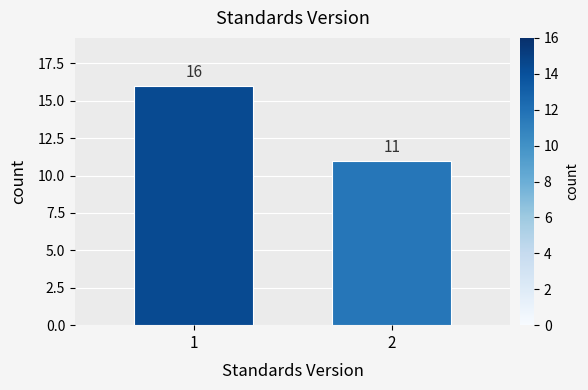

Reading left to right, transcribe all the data shown in this chart.

1=16	2=11